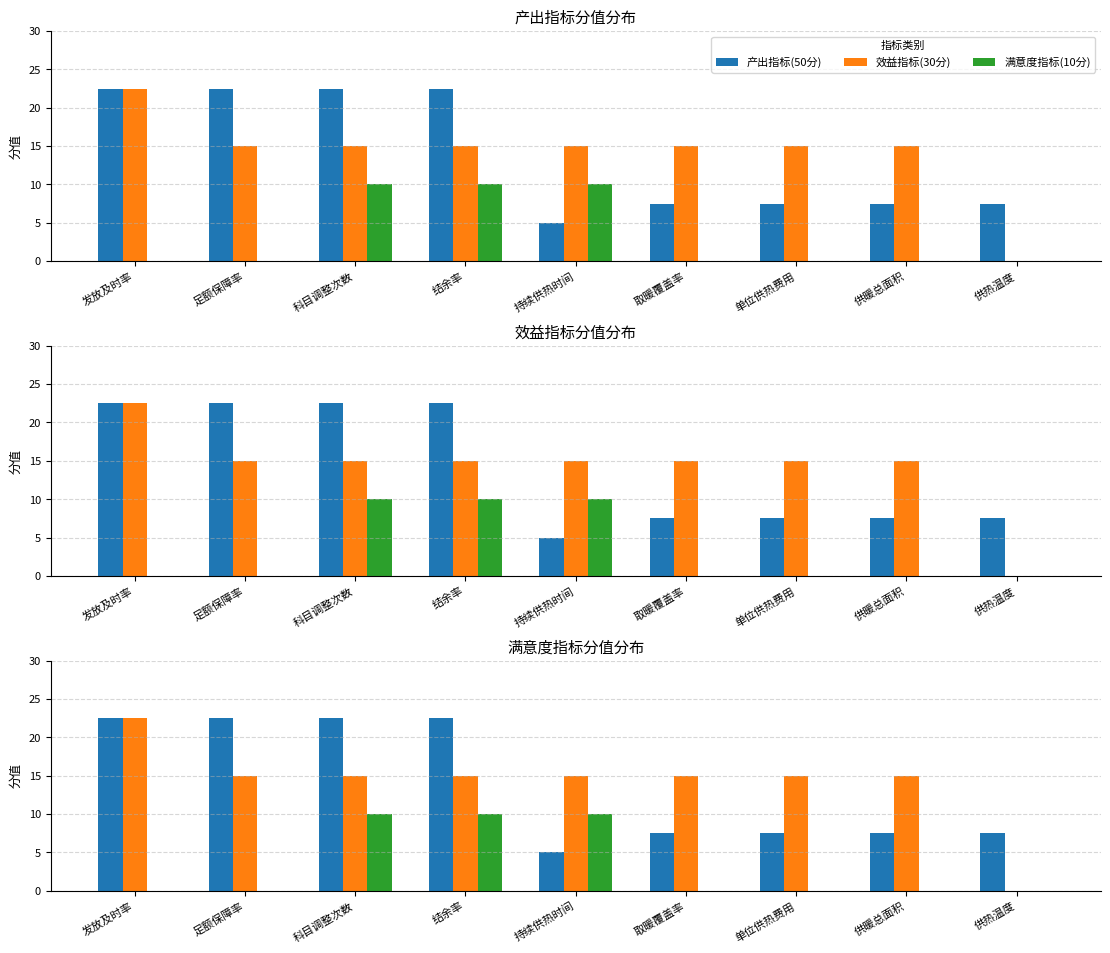

What is the value of the 效益指标(30分) bar at the 1st from the left?

22.5